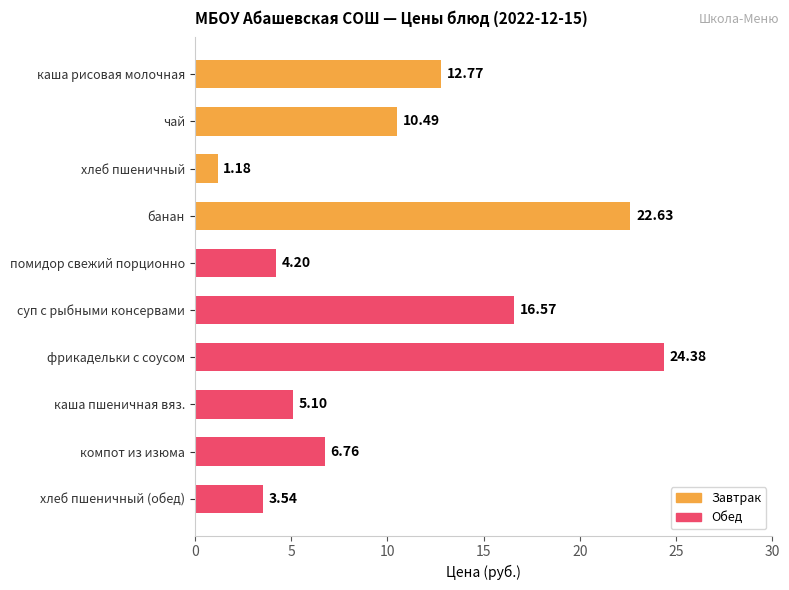

Rank the categories by value from highest to lowest.

фрикадельки с соусом, банан, суп с рыбными консервами, каша рисовая молочная, чай, компот из изюма, каша пшеничная вяз., помидор свежий порционно, хлеб пшеничный (обед), хлеб пшеничный